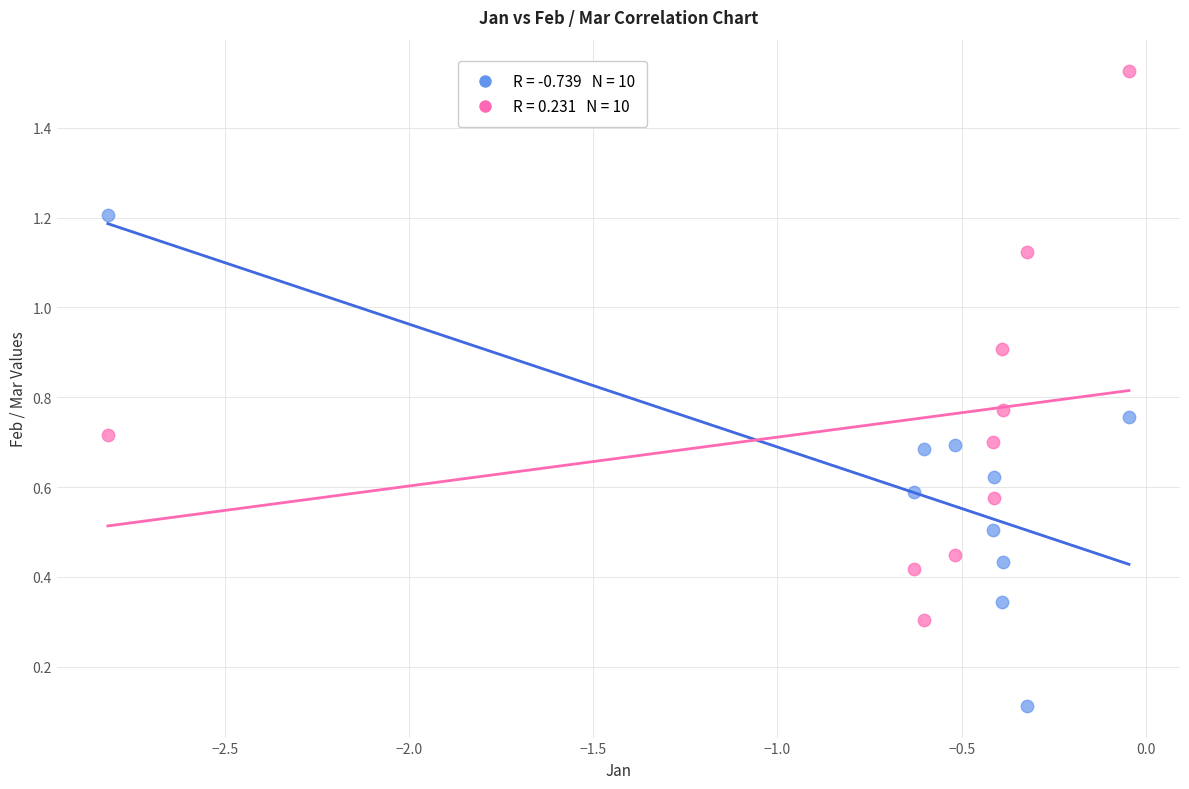

Across all data points, what is the range of Y values (max minus min)?

1.4